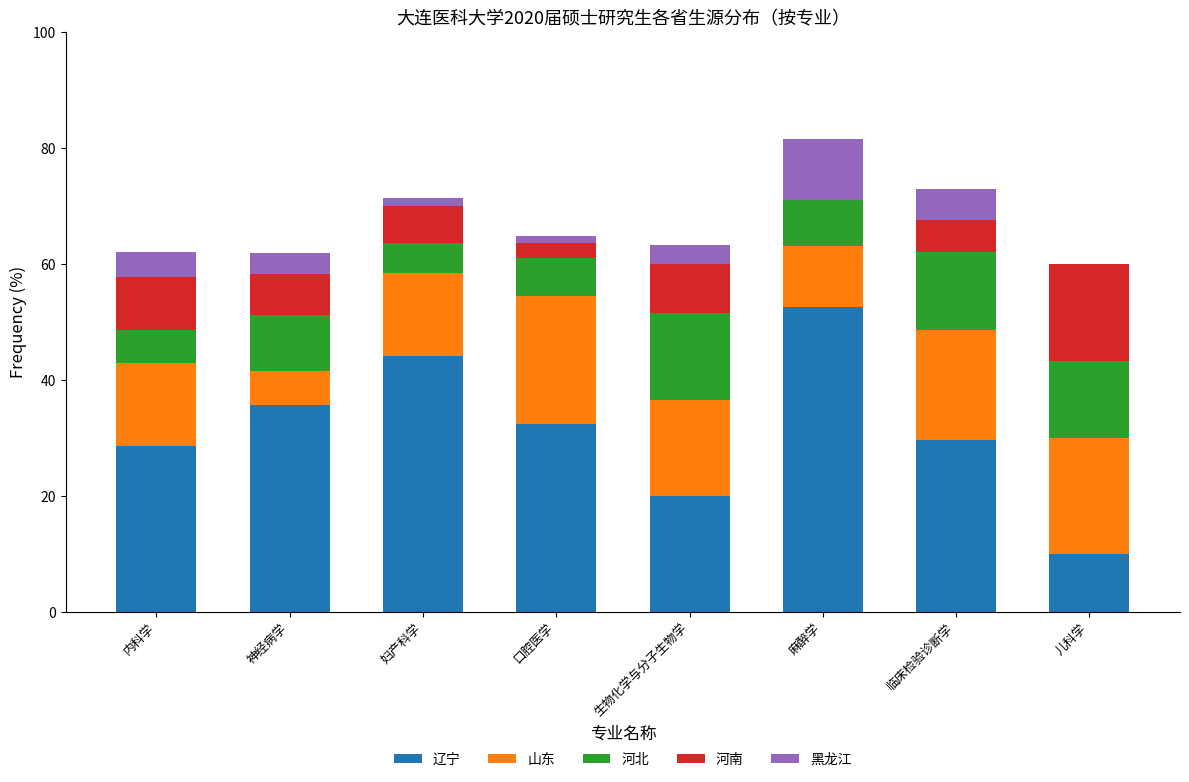

Is it true that 辽宁 equals 15.2 at 内科学?

False